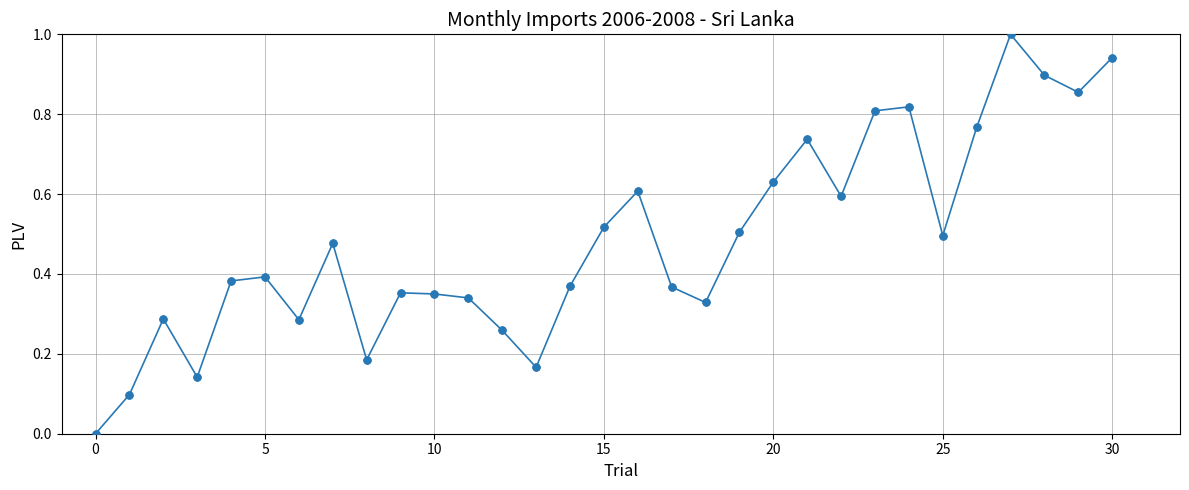

What is the difference between the maximum and minimum values?

1.0